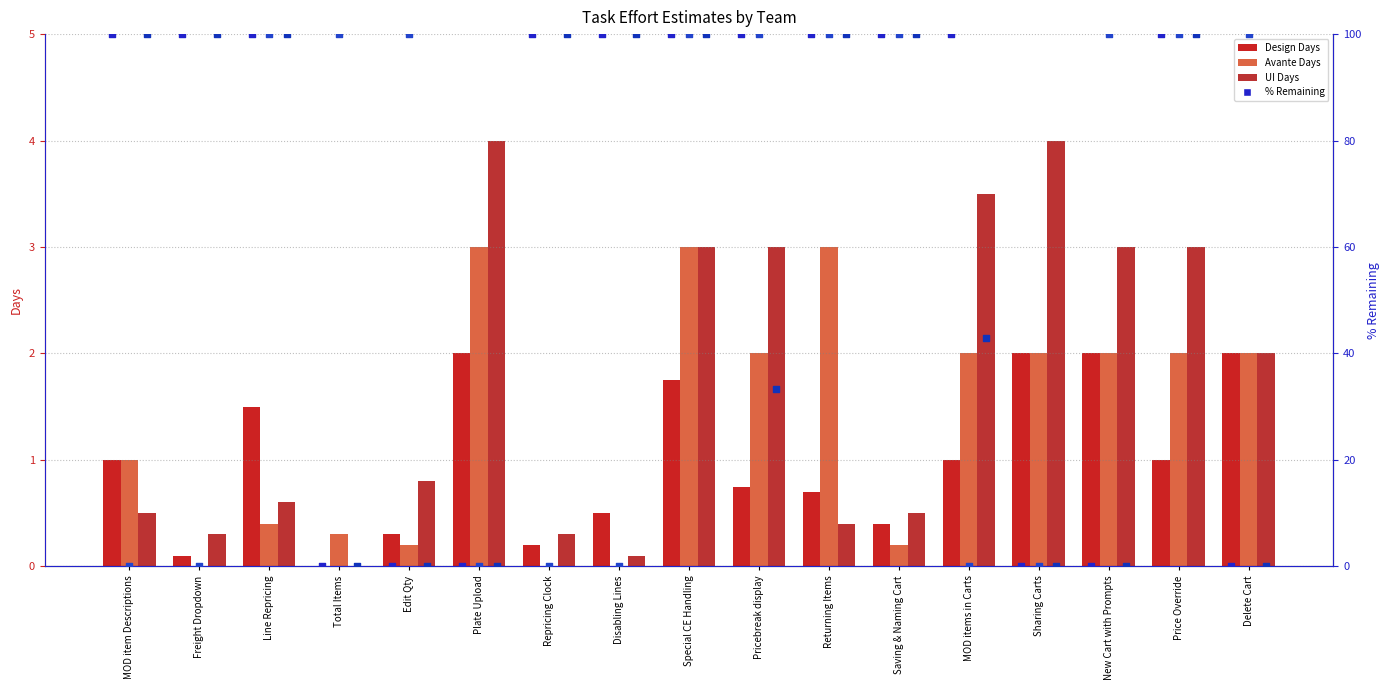

Which series has the largest total across all categories?

Design % Rem